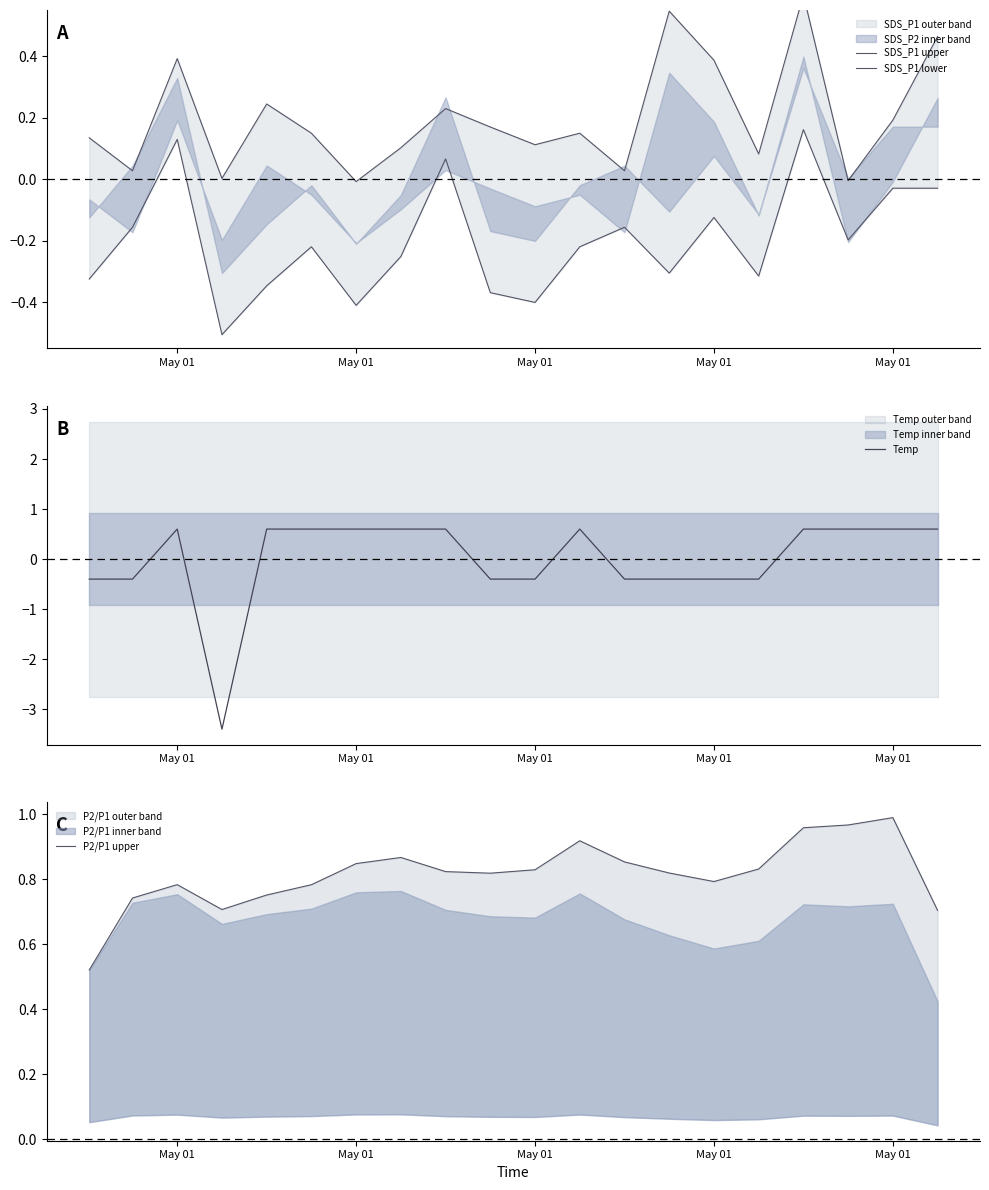

Reading right to left, list all the values displayed in this chart.

SDS_P1 upper: 0.5	0.2	-0.0	0.6	0.1	0.4	0.5	0.0	0.1	0.1	0.2	0.2	0.1	-0.0	0.1	0.2	0.0	0.4	0.0	0.1
SDS_P1 lower: -0.0	-0.0	-0.2	0.2	-0.3	-0.1	-0.3	-0.2	-0.2	-0.4	-0.4	0.1	-0.3	-0.4	-0.2	-0.3	-0.5	0.1	-0.2	-0.3
Temp: 0.6	0.6	0.6	0.6	-0.4	-0.4	-0.4	-0.4	0.6	-0.4	-0.4	0.6	0.6	0.6	0.6	0.6	-3.4	0.6	-0.4	-0.4
P2/P1 upper: 0.7	1.0	1.0	1.0	0.8	0.8	0.8	0.9	0.9	0.8	0.8	0.8	0.9	0.8	0.8	0.8	0.7	0.8	0.7	0.5